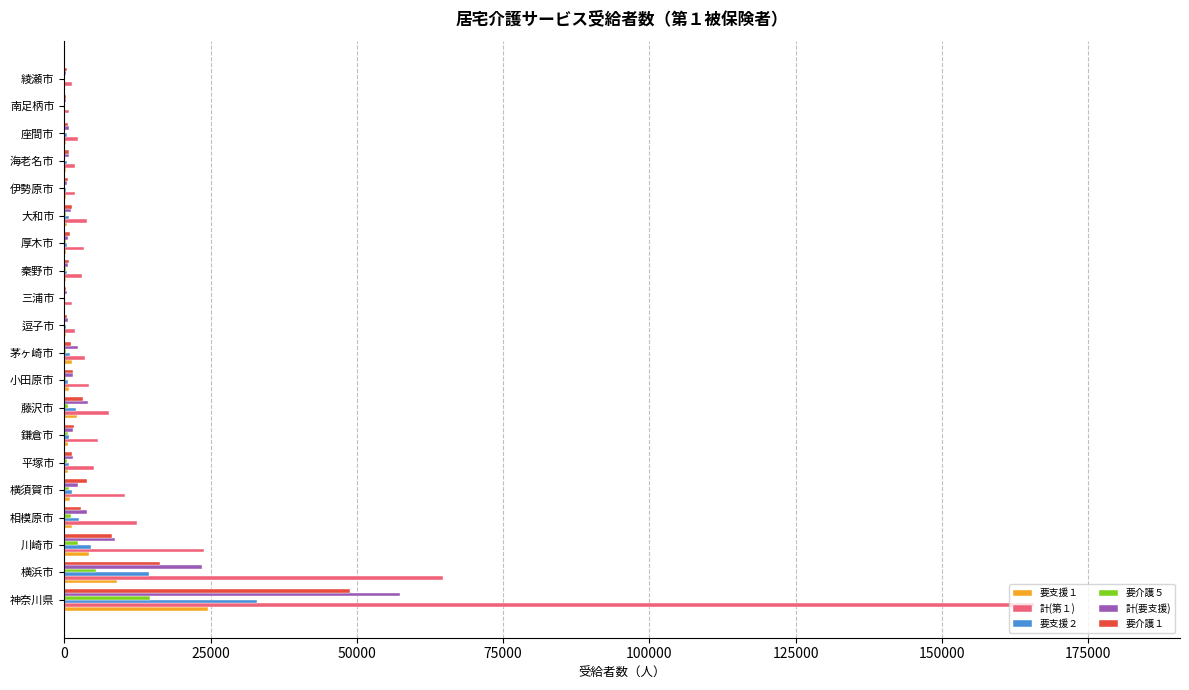

At which category is the sum across all series the highest?

神奈川県